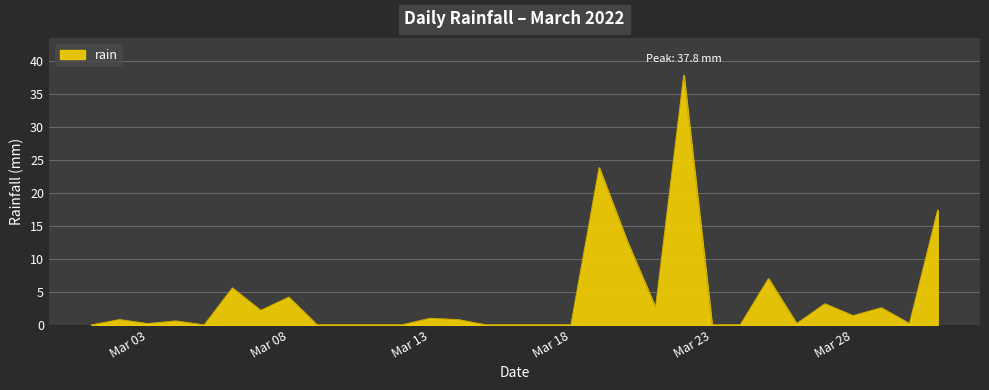

What is the maximum value shown in the chart?

37.8